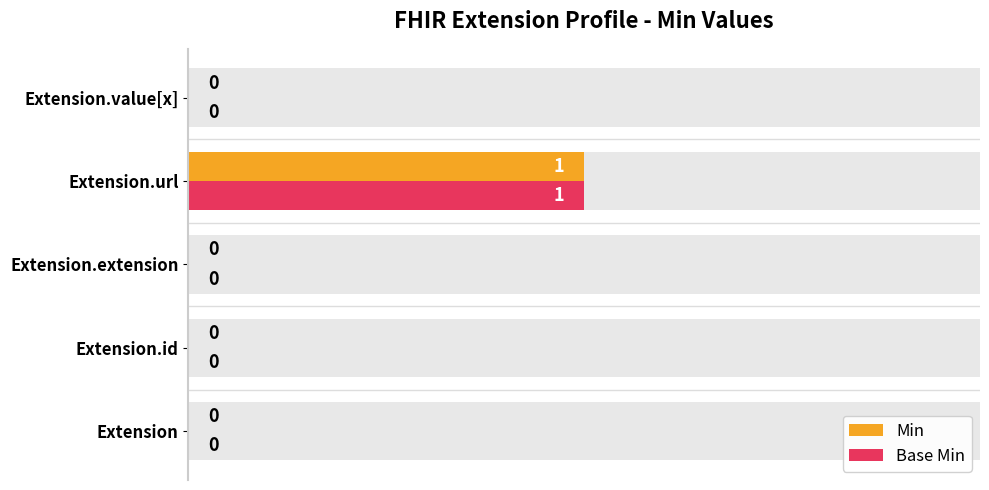

At Extension.id, list the series in order from smallest to largest.

Min, Base Min